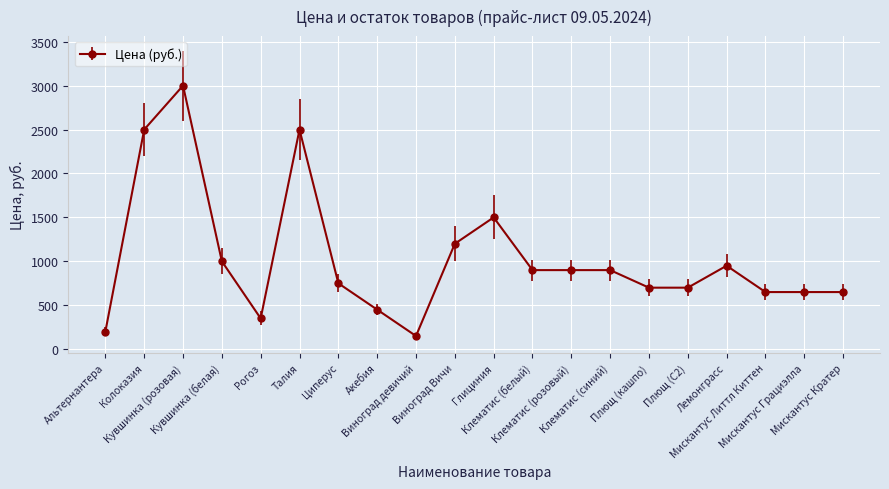

What is the label of the 15th point from the right?

Талия